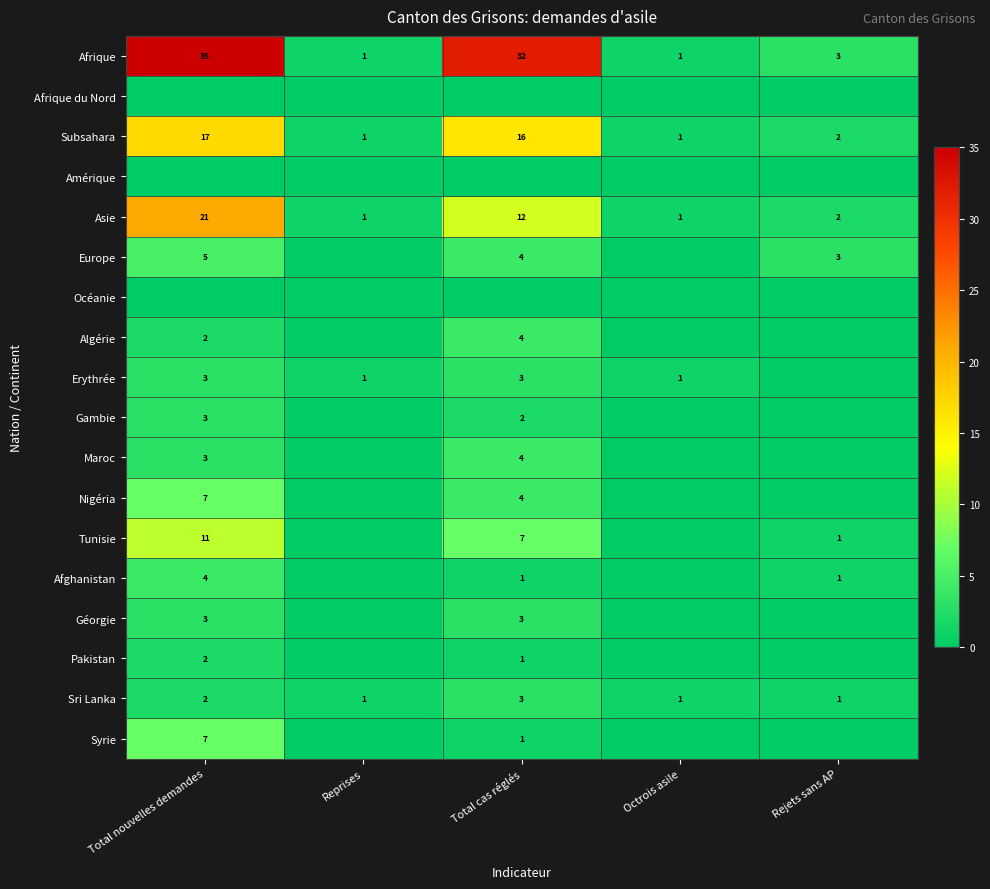

What is the total value across all series at Total cas réglés?

97